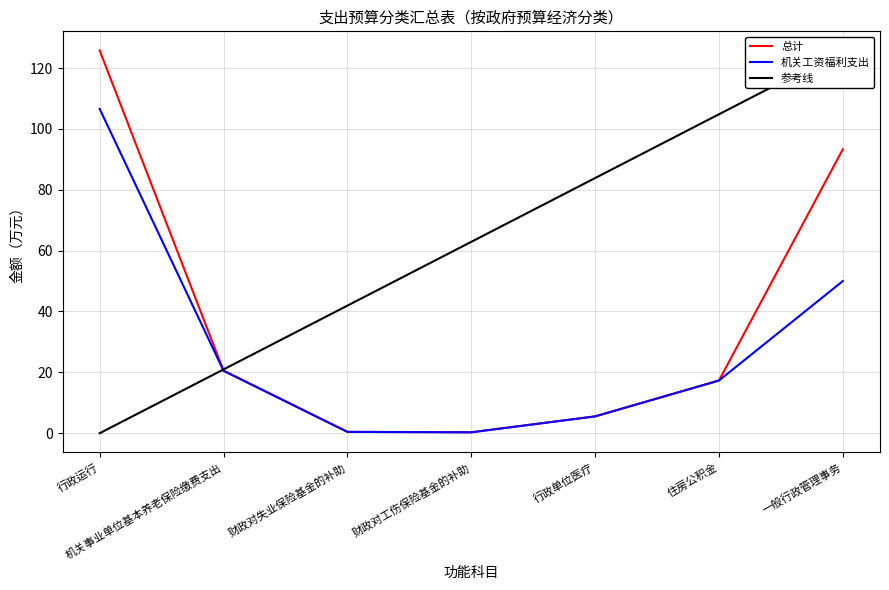

True or false: 机关工资福利支出 has more than 0 interior local peaks.

False